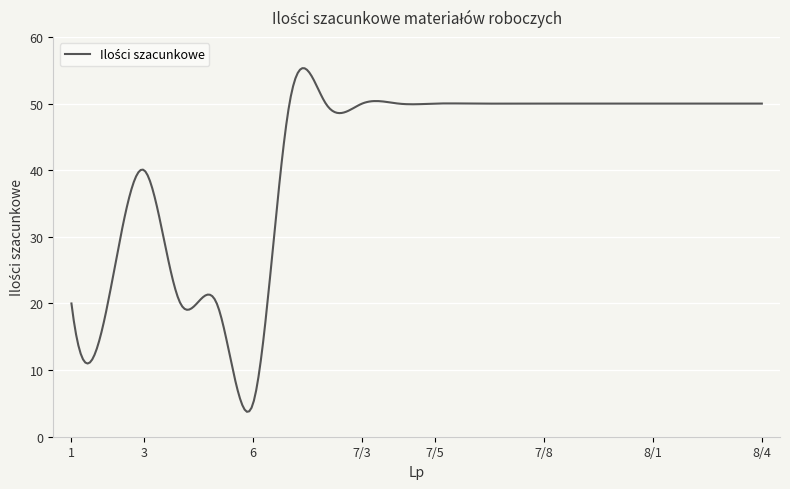

What is the greatest value displayed?

55.3